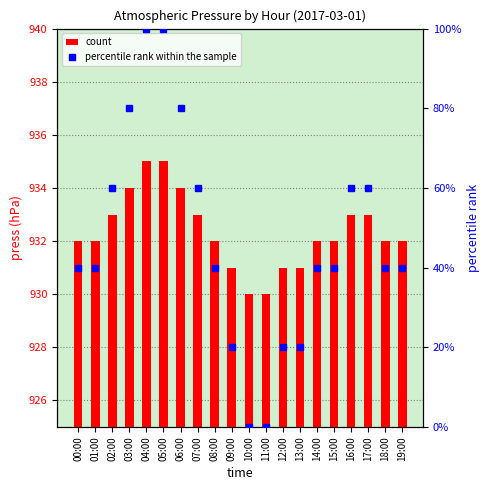

What is the sum of the count values at 17:00 and 07:00?

1866